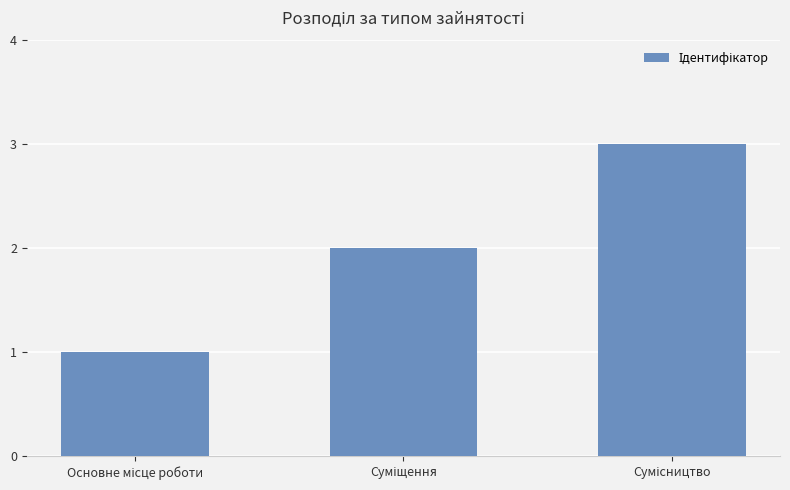

What is the greatest value displayed?

3